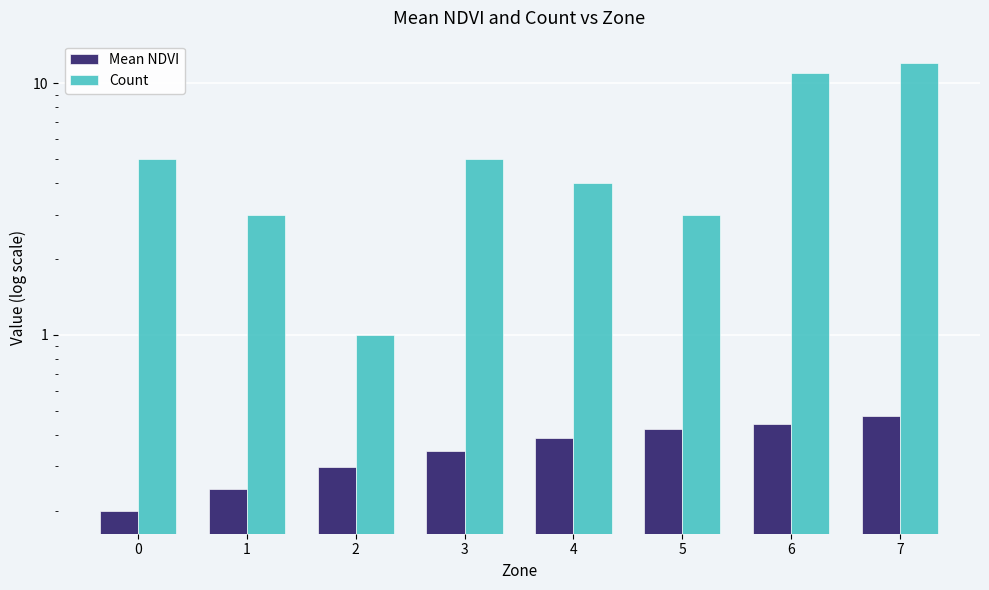

What is the average value of the Mean NDVI series?

0.4